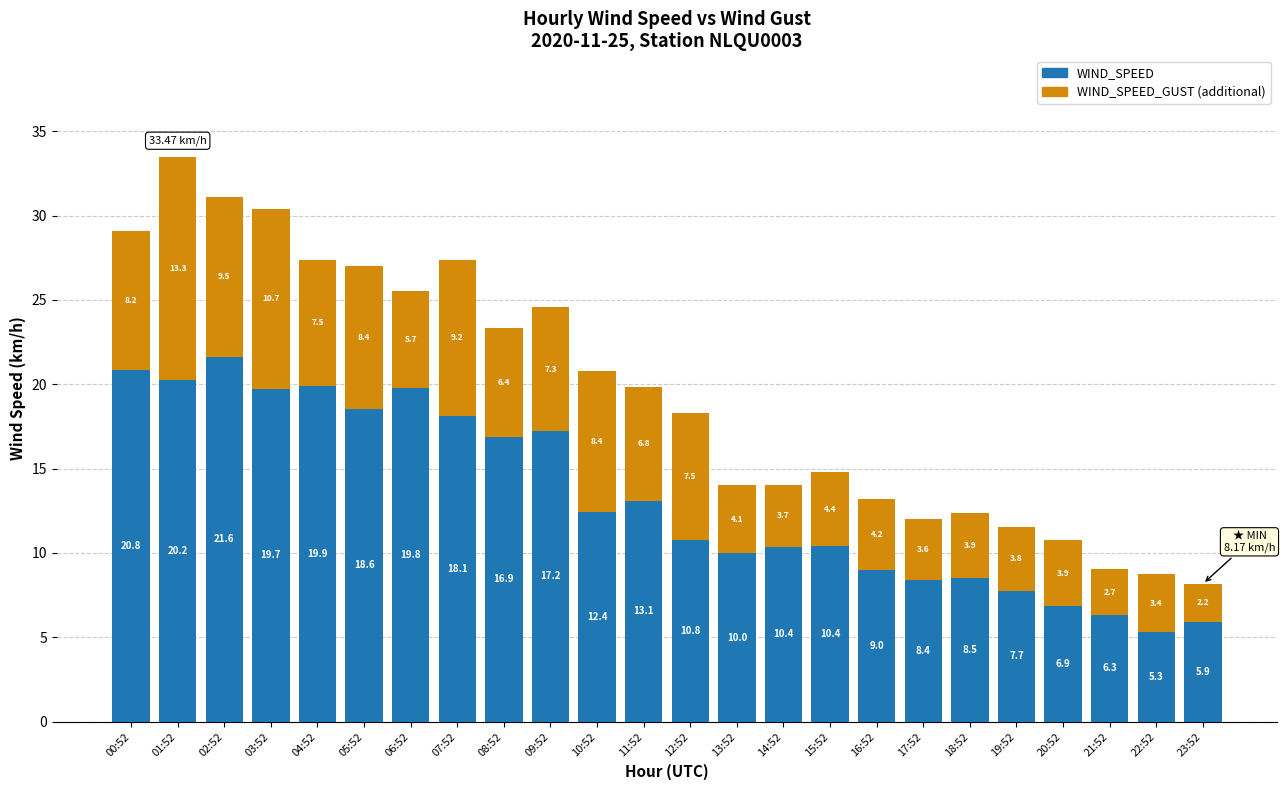

At which category is the sum across all series the highest?

01:52